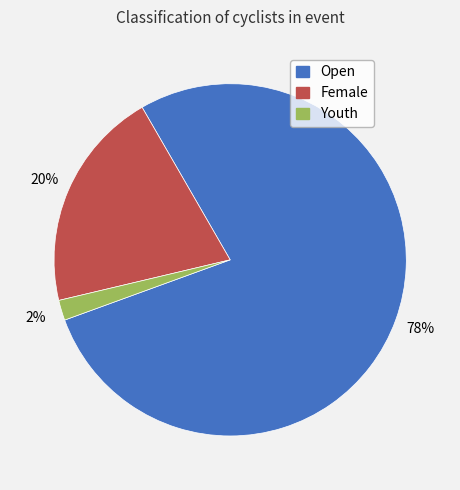

To the nearest percent, what is the average slice percentage?

33%